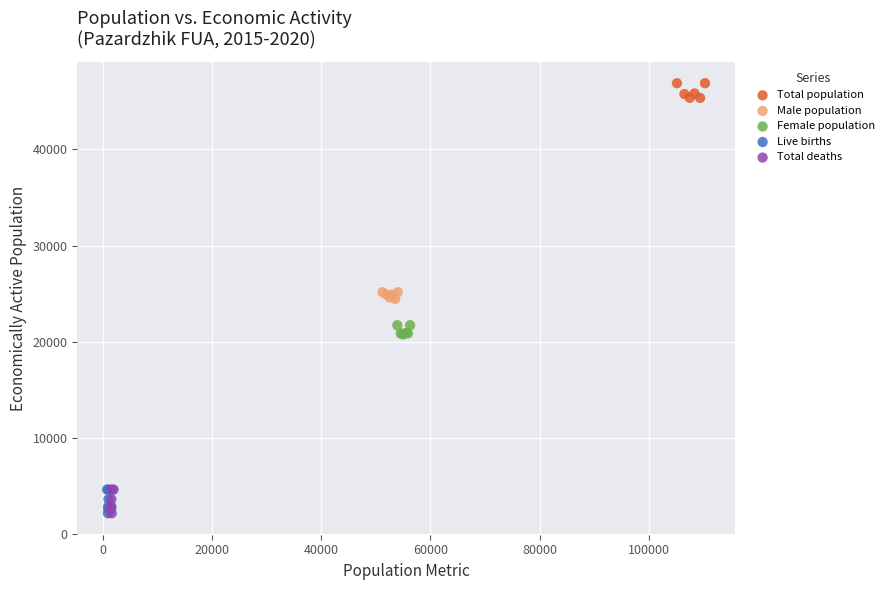

What are all the series names shown in the legend?

Total population, Male population, Female population, Live births, Total deaths